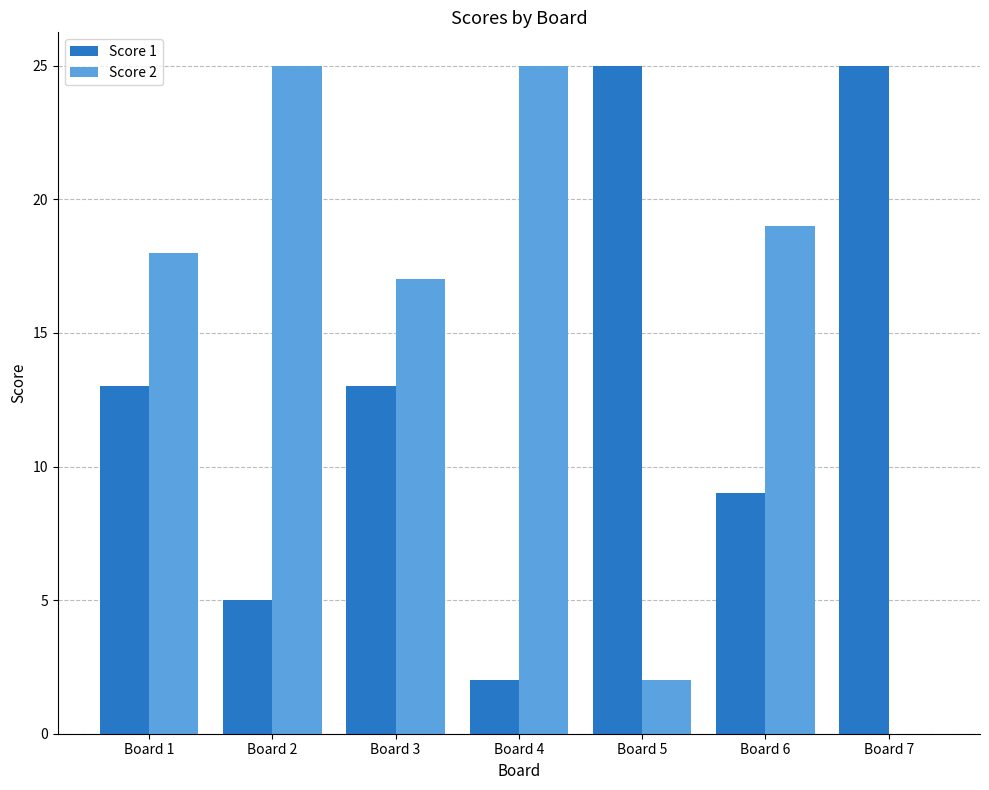

The value of Score 2 at Board 2 is 25. True or false?

True